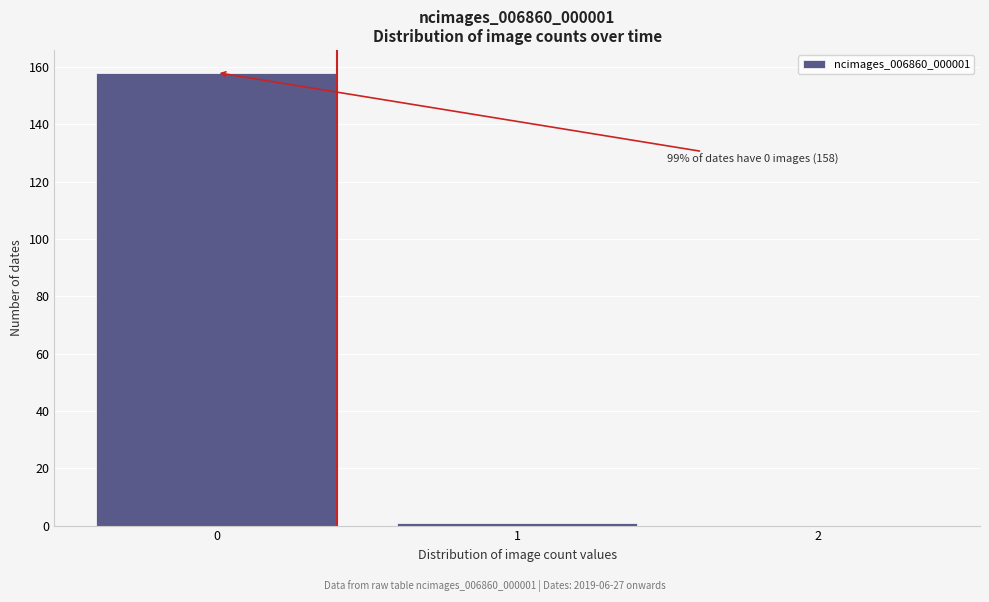

Reading left to right, transcribe all the data shown in this chart.

0=158	1=1	2=0